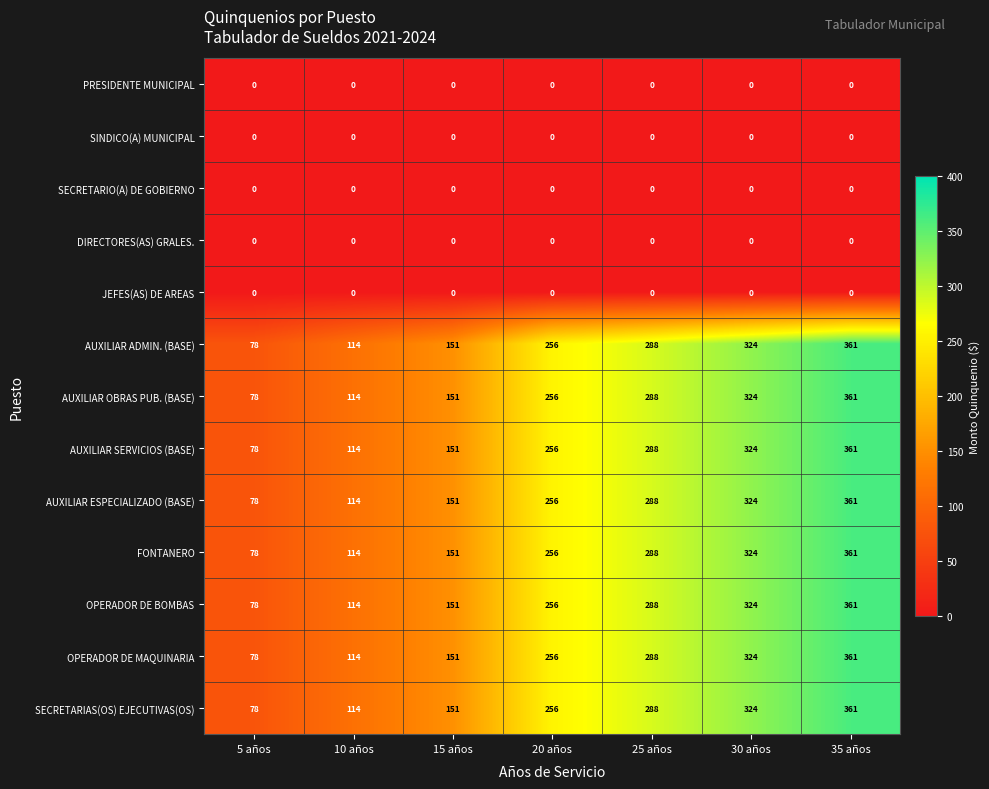

What is the difference between the maximum and minimum values in the AUXILIAR OBRAS PUB. (BASE) series?

283